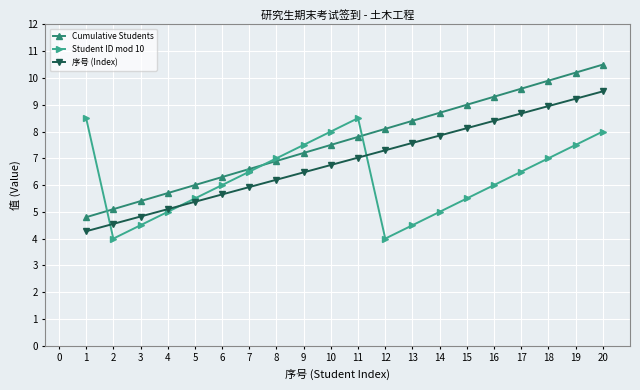

What are all the series names shown in the legend?

Cumulative Students, Student ID mod 10, 序号 (Index)